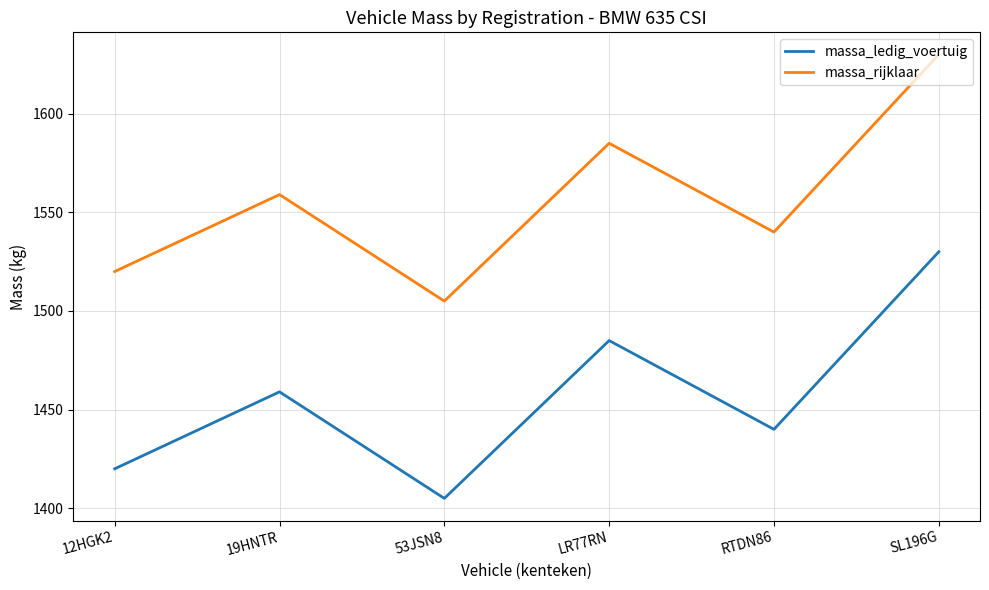

Rank the categories by massa_rijklaar value from highest to lowest.

SL196G, LR77RN, 19HNTR, RTDN86, 12HGK2, 53JSN8